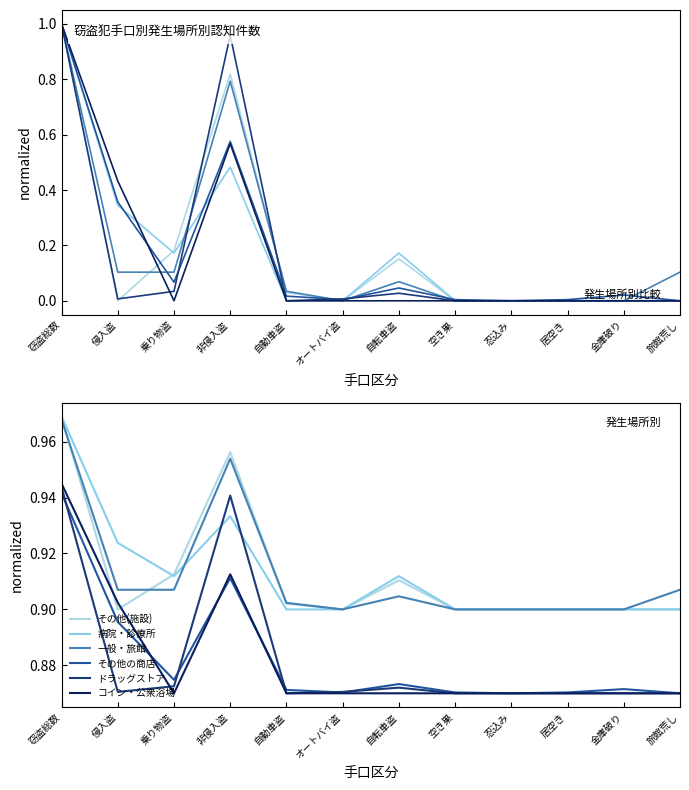

What are all the series names shown in the legend?

その他(施設), 病院・診療所, 一般・旅館, その他の商店, ドラッグストア, コイン・公衆浴場